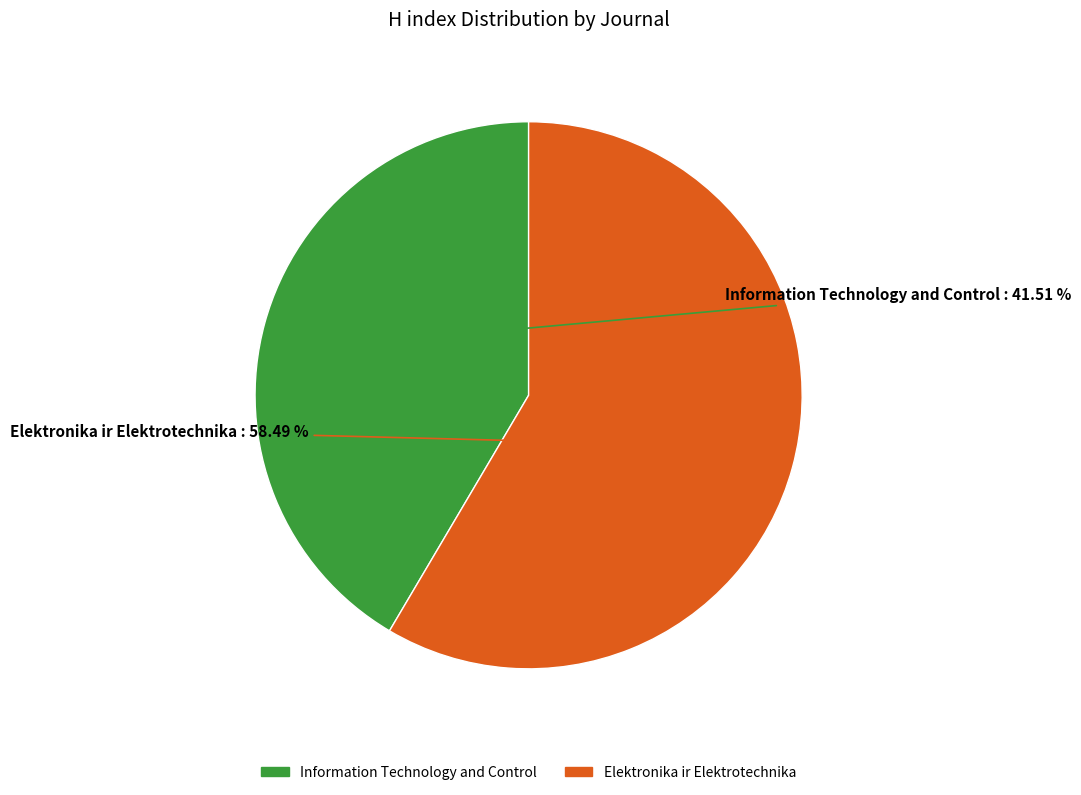

The Information Technology and Control slice represents 55% of the pie. True or false?

False